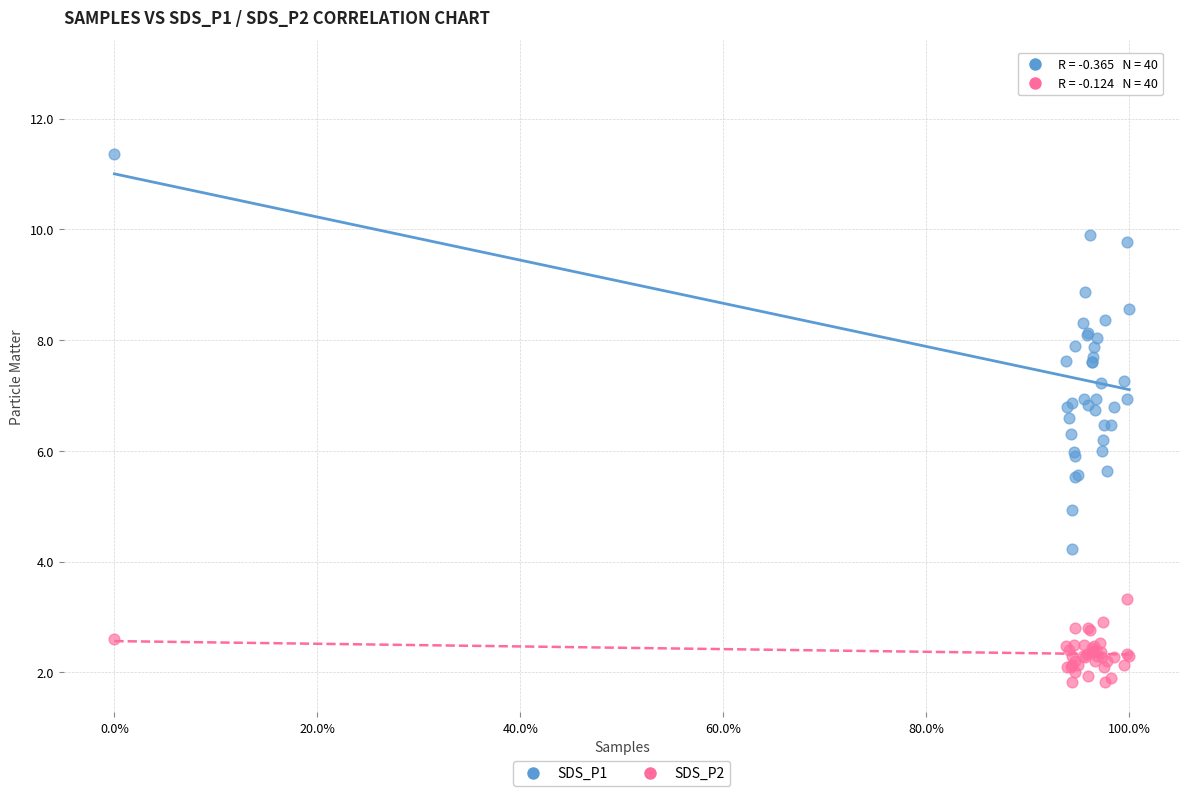

What is the X range (max minus min) for the scatter plot?

1.0